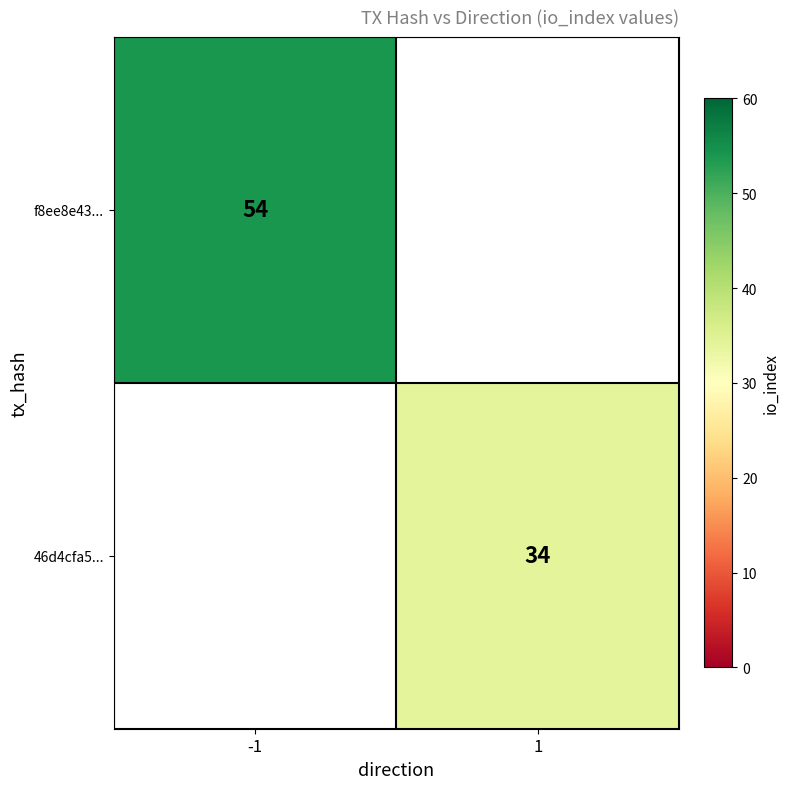

The value of f8ee8e43... at -1 is 14. True or false?

False